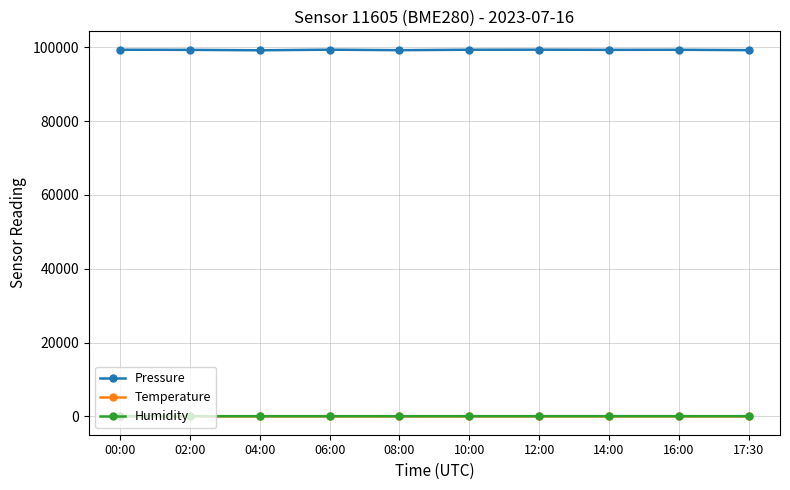

What is the greatest value displayed?

99345.8